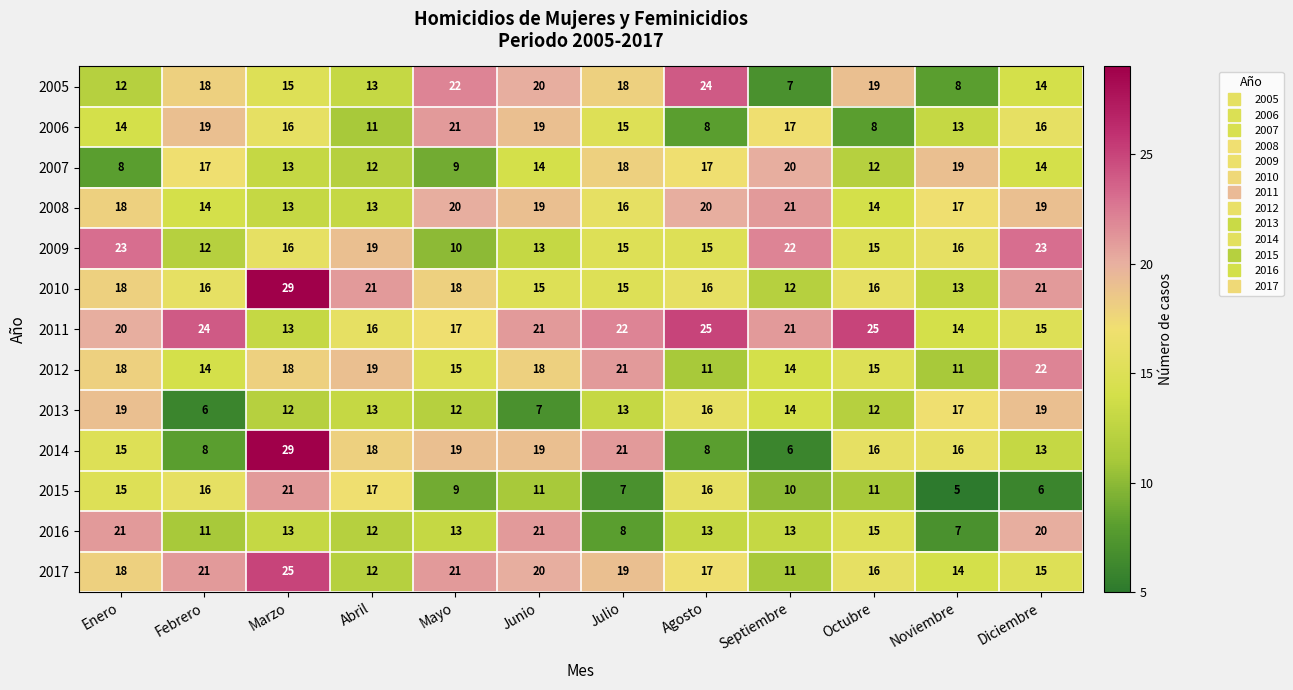

What is the sum of the 2015 values at Mayo and Agosto?

25